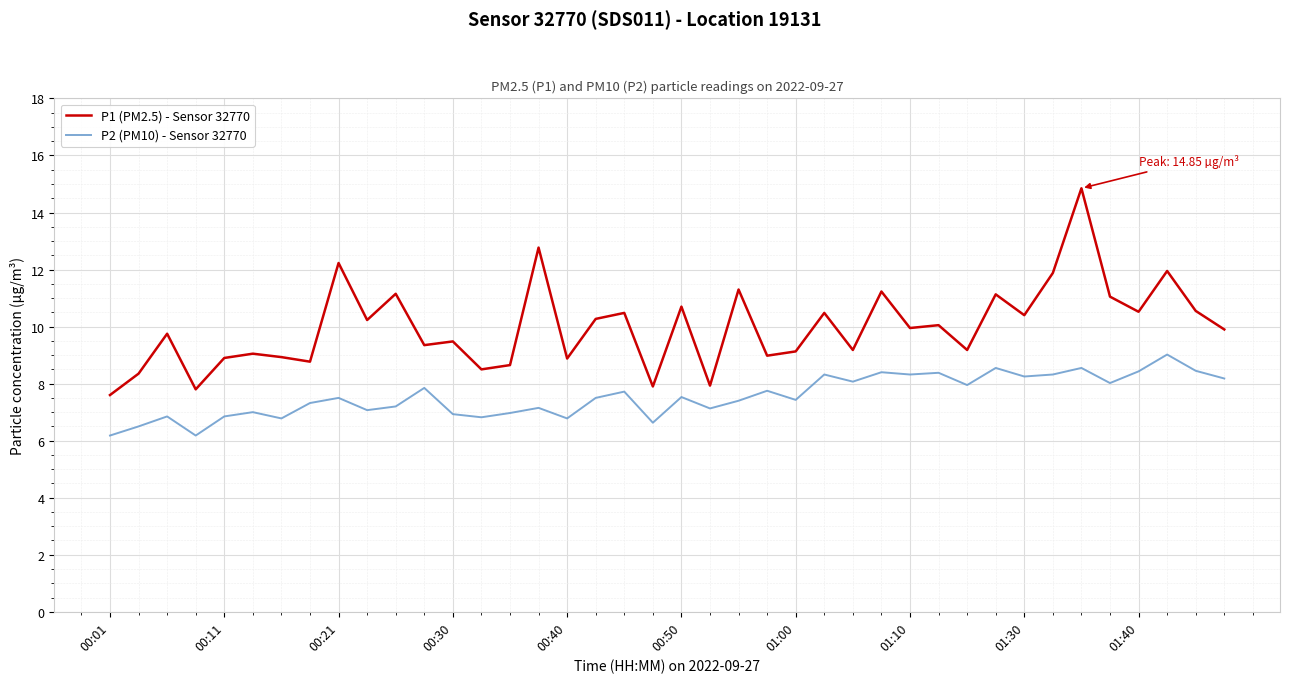

True or false: P1 (PM2.5) - Sensor 32770 and P2 (PM10) - Sensor 32770 cross at least once.

False